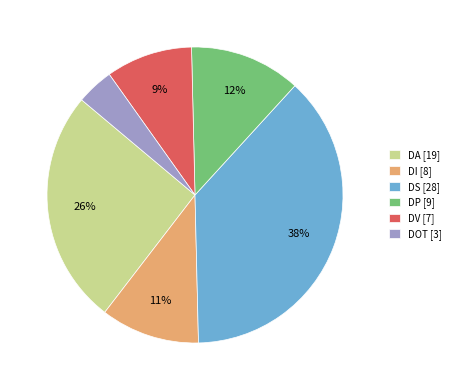

Which has a higher value, DI or DA?

DA